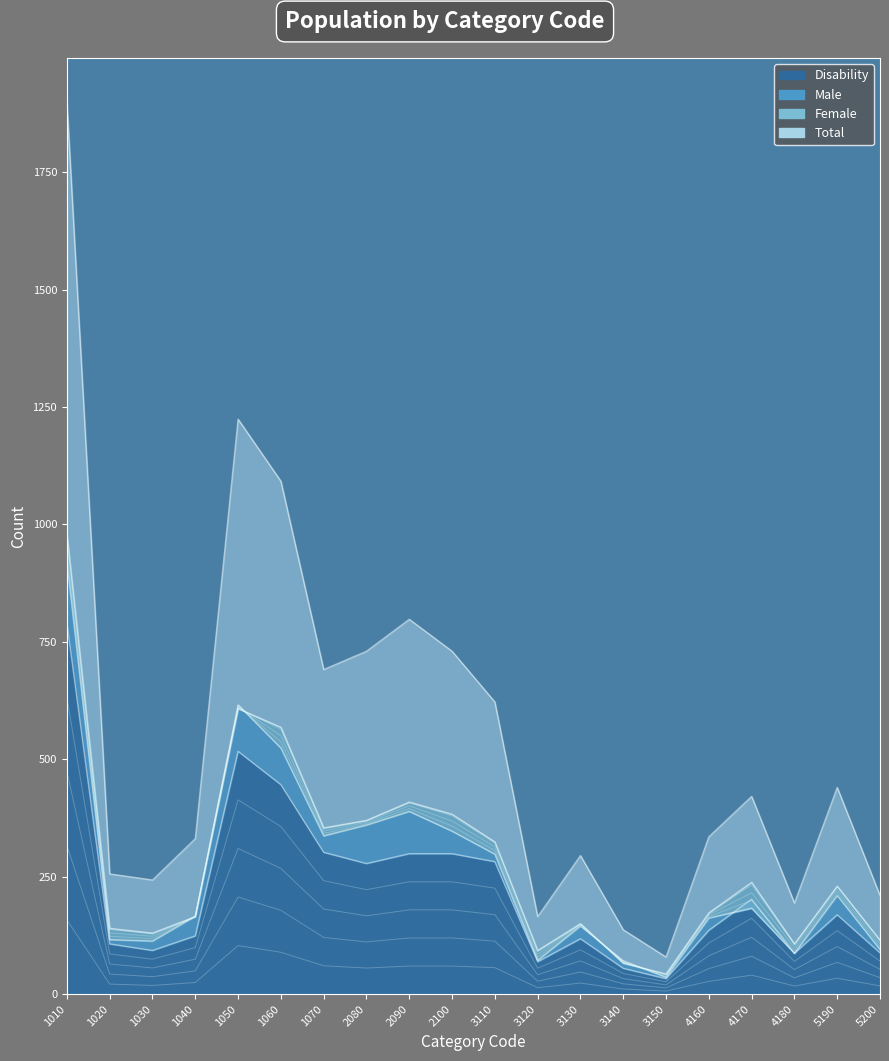

Is it true that Female equals 27 at 4180?

False